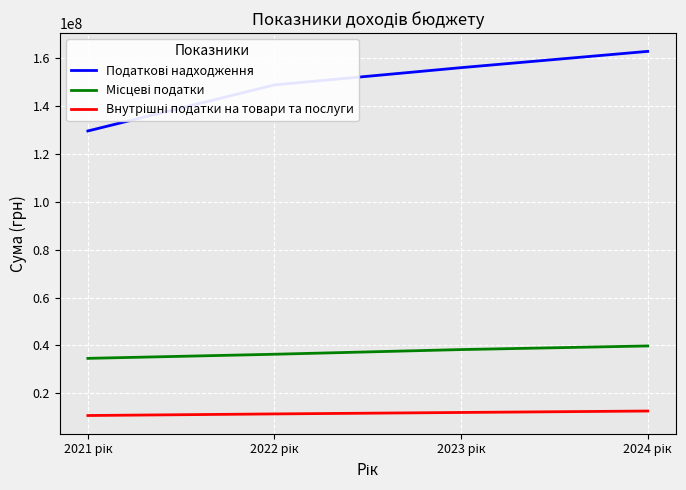

What is the maximum value shown in the chart?

162765280